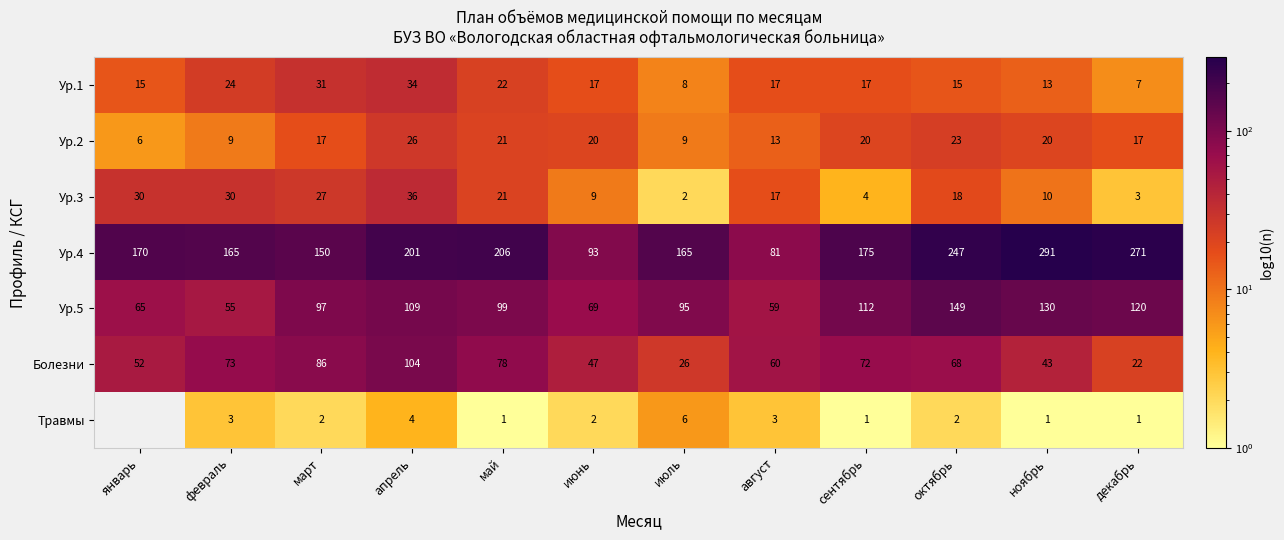

At how many categories does at least one series exceed 140?

10